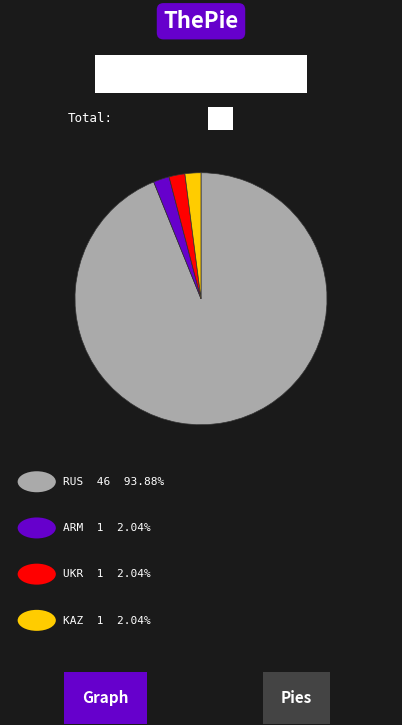

Is there any slice that represents more than half of the pie?

Yes